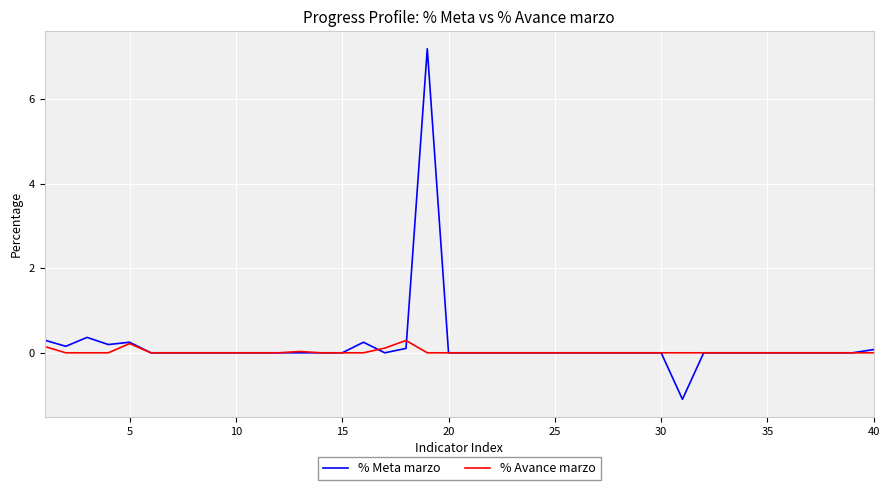

Rank the series by their maximum value, from highest to lowest.

% Meta marzo, % Avance marzo